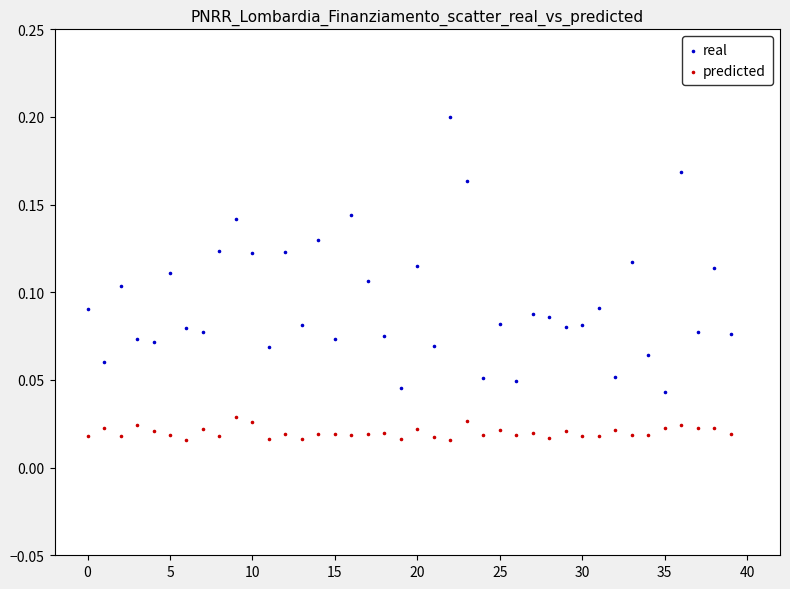

Which series contains the highest Y value?

real